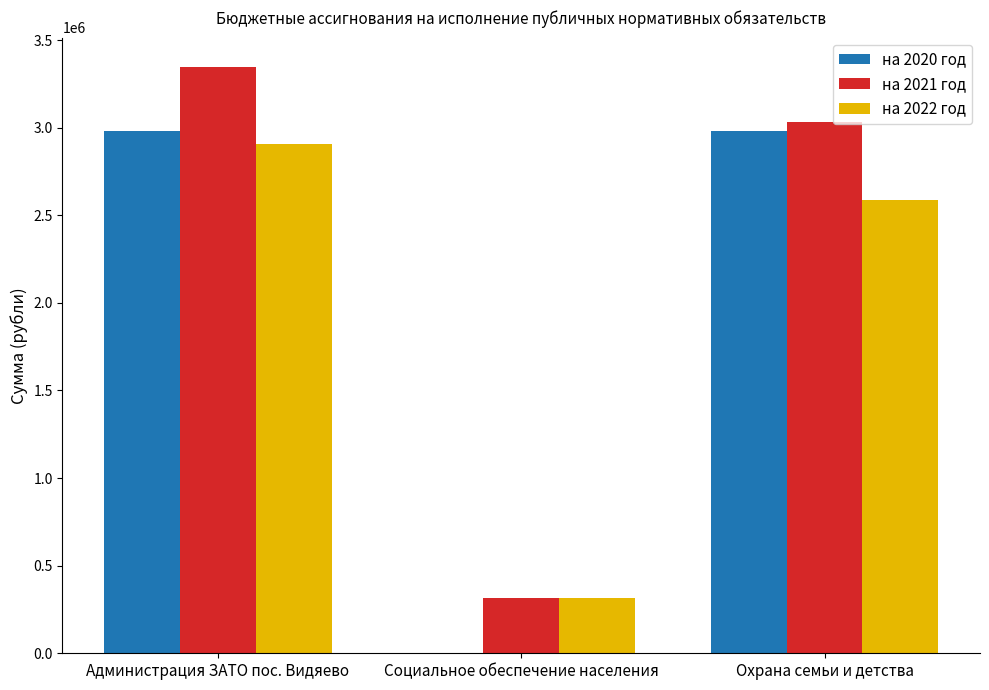

Between Администрация ЗАТО пос. Видяево and Социальное обеспечение населения, which series saw the biggest shift?

на 2021 год